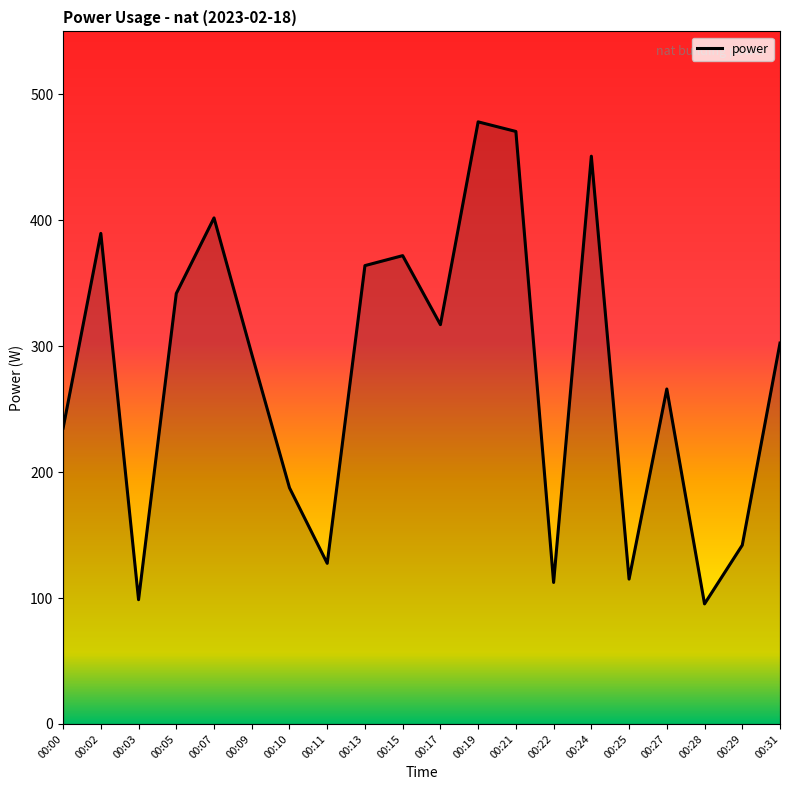

Count the number of values greater than 302.

10